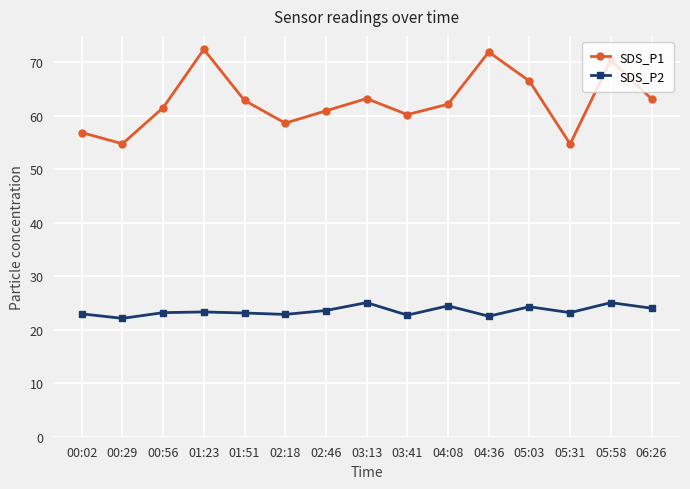

What are all the series names shown in the legend?

SDS_P1, SDS_P2